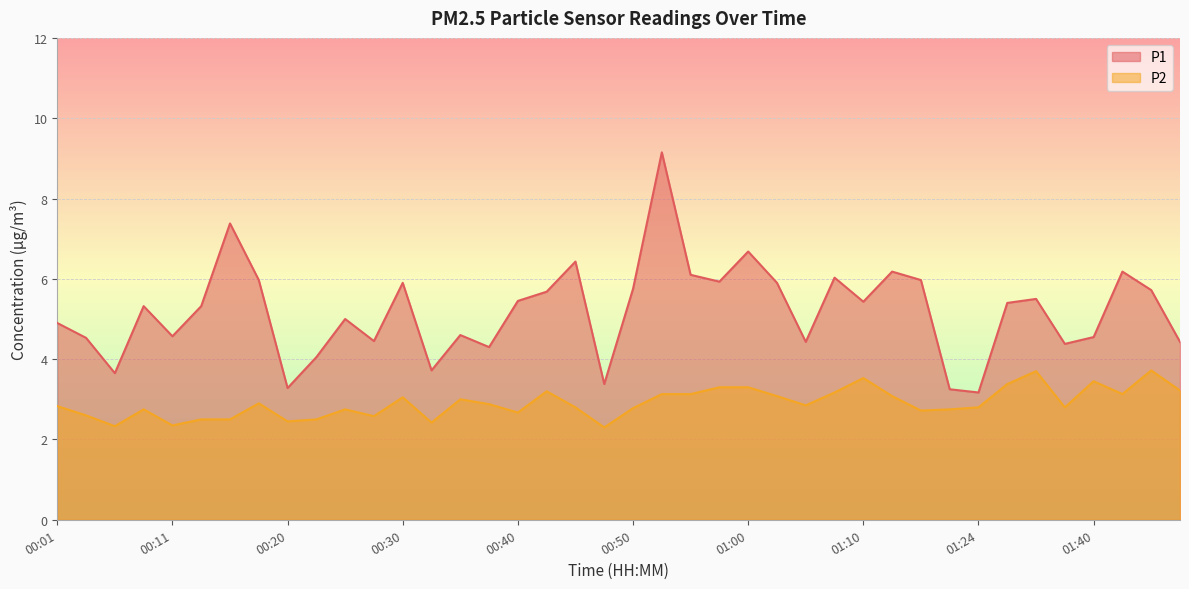

Does the chart display data point markers on the line(s)?

No